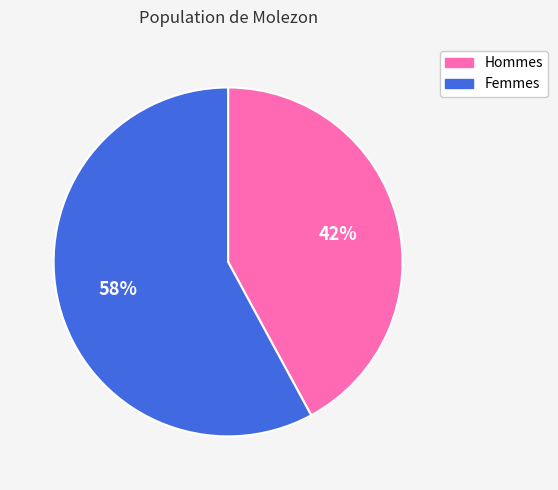

To the nearest percent, what is the difference between the largest and smallest slice percentages?

16%